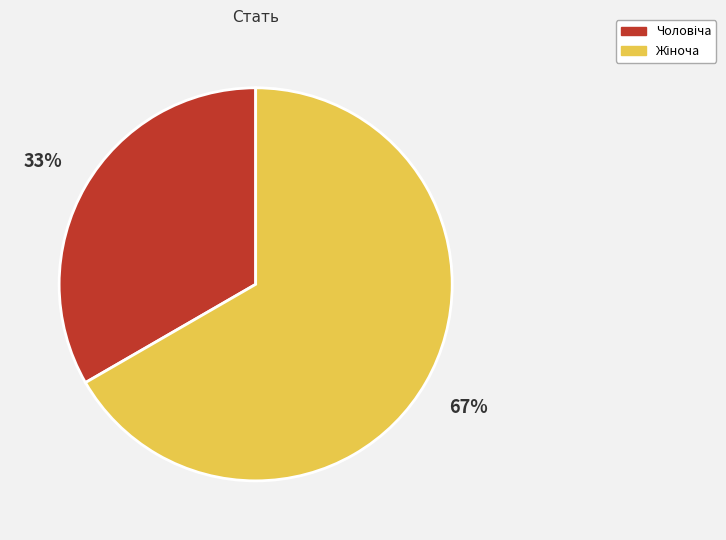

To the nearest percent, what is the average slice percentage?

50%